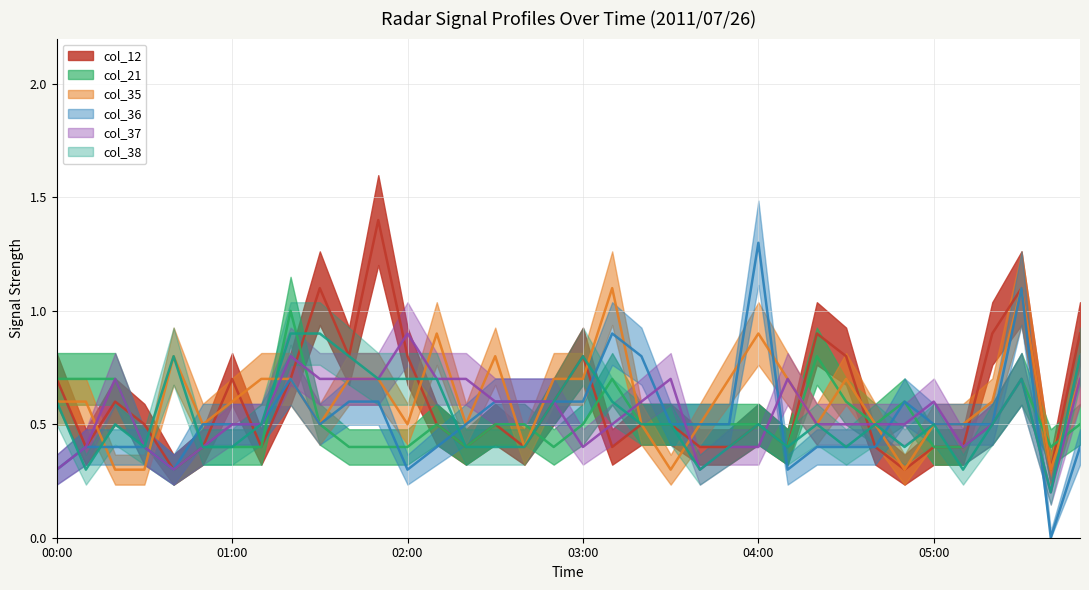

What is the difference between the col_38 values at 25 and 01:00?

0.1